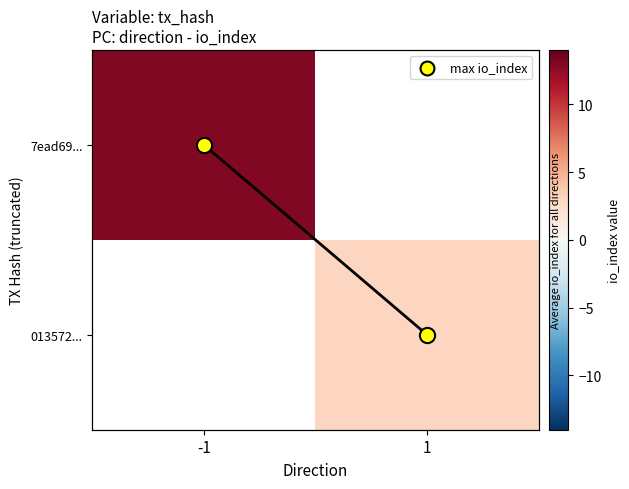

Rank the series at 1 from highest to lowest value.

7ead69..., 013572...